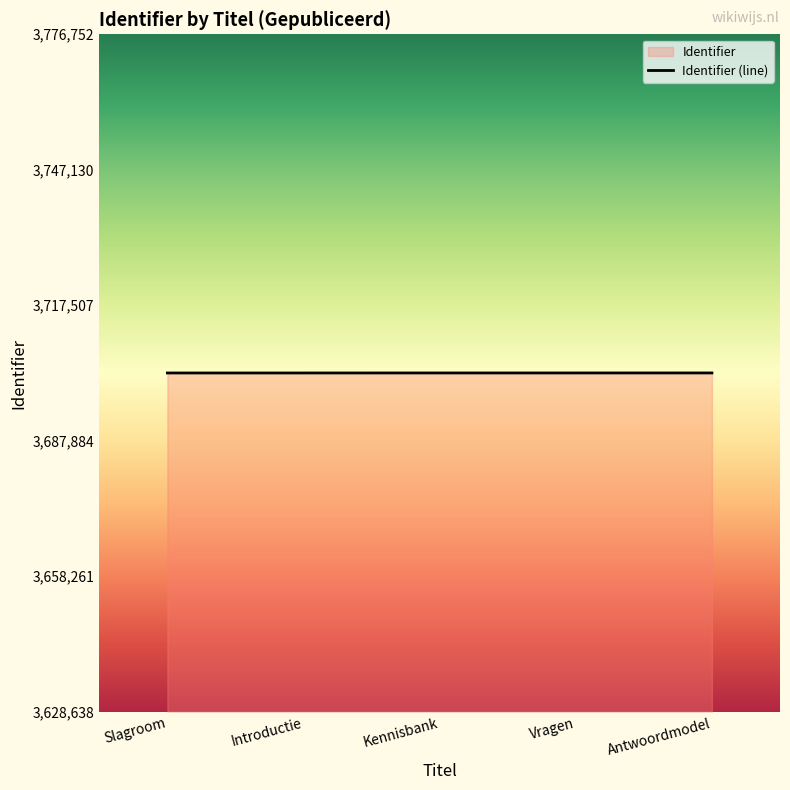

What is the change in value from Vragen to Antwoordmodel?

+2